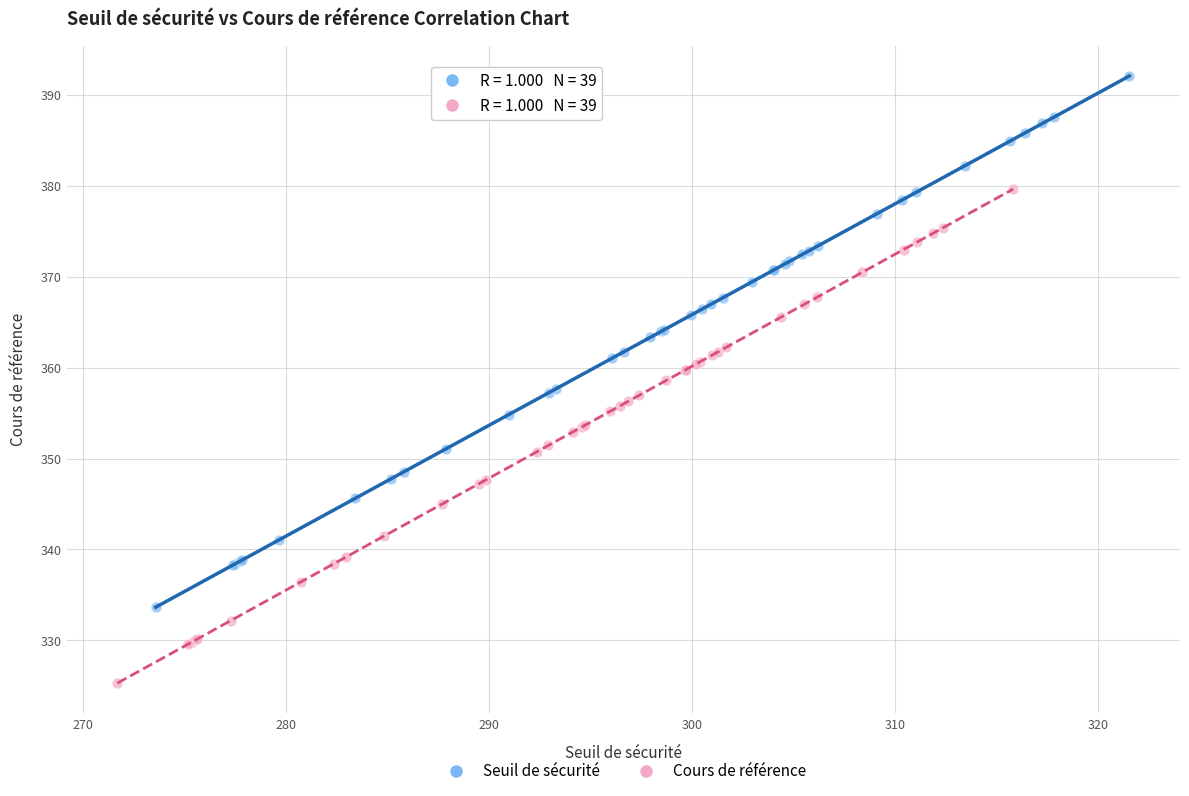

Which series reaches the minimum Y coordinate?

Cours de référence